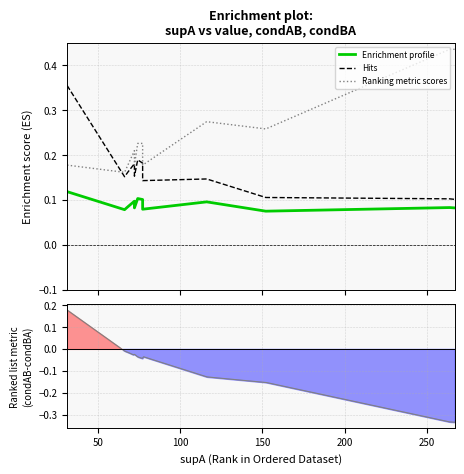

Reading right to left, list all the values displayed in this chart.

Enrichment profile: 0.1	0.1	0.1	0.1	0.1	0.1	0.1	0.1	0.1	0.1	0.1	0.1	0.1	0.1
Hits: 0.1	0.1	0.1	0.1	0.1	0.2	0.2	0.2	0.2	0.2	0.2	0.2	0.2	0.4
Ranking metric scores: 0.4	0.4	0.3	0.3	0.2	0.2	0.2	0.2	0.2	0.2	0.2	0.2	0.2	0.2